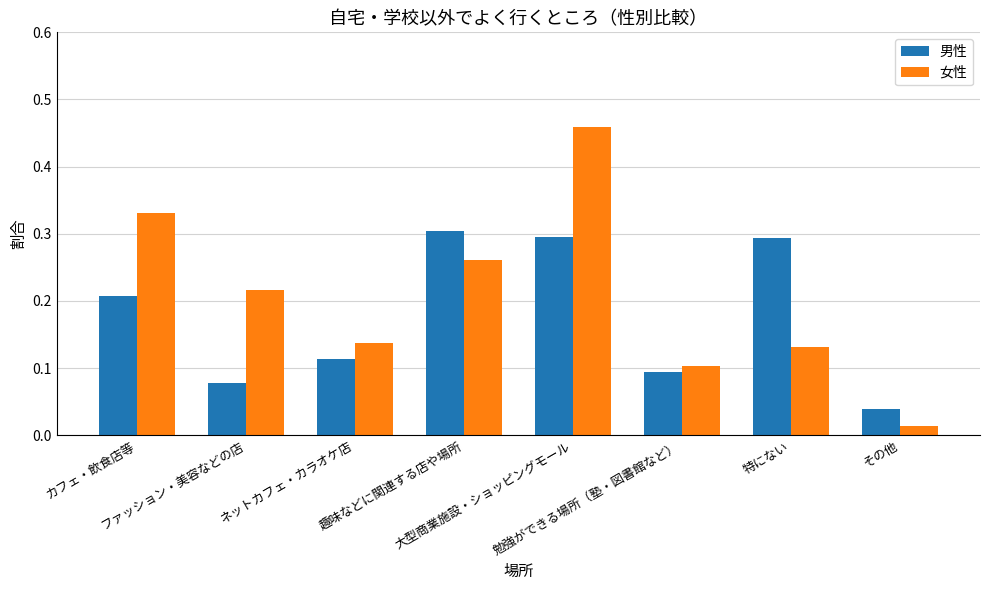

Rank the series by their maximum value, from highest to lowest.

女性, 男性